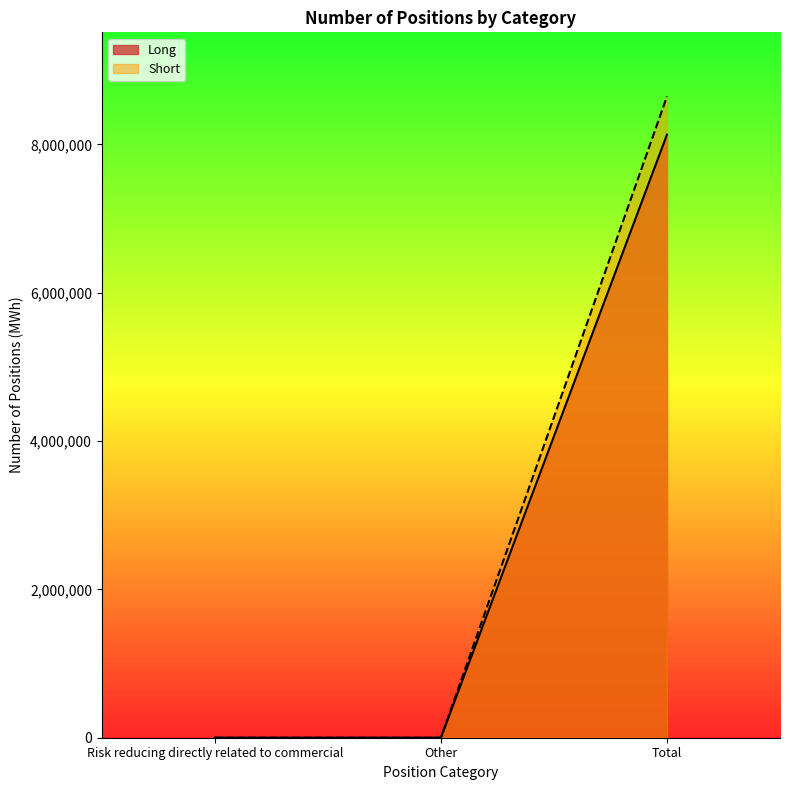

The value of Short at Risk reducing directly related to commercial is 0. True or false?

True